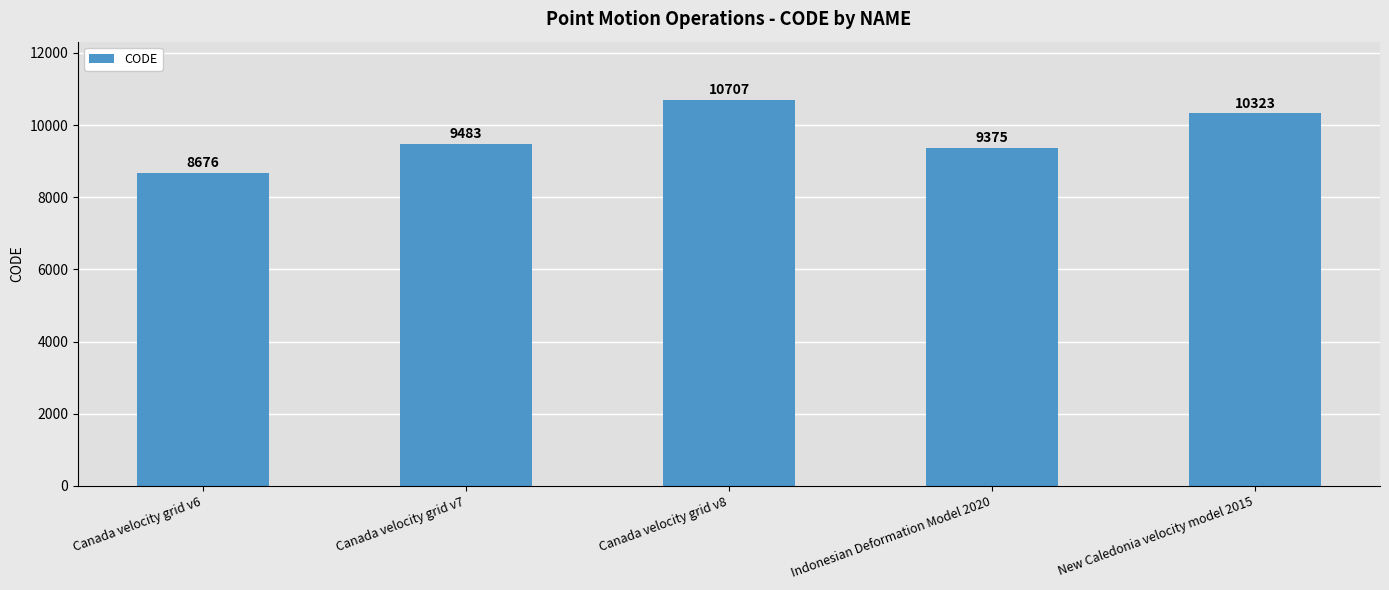

What is the sum of the values at Canada velocity grid v8 and New Caledonia velocity model 2015?

21030